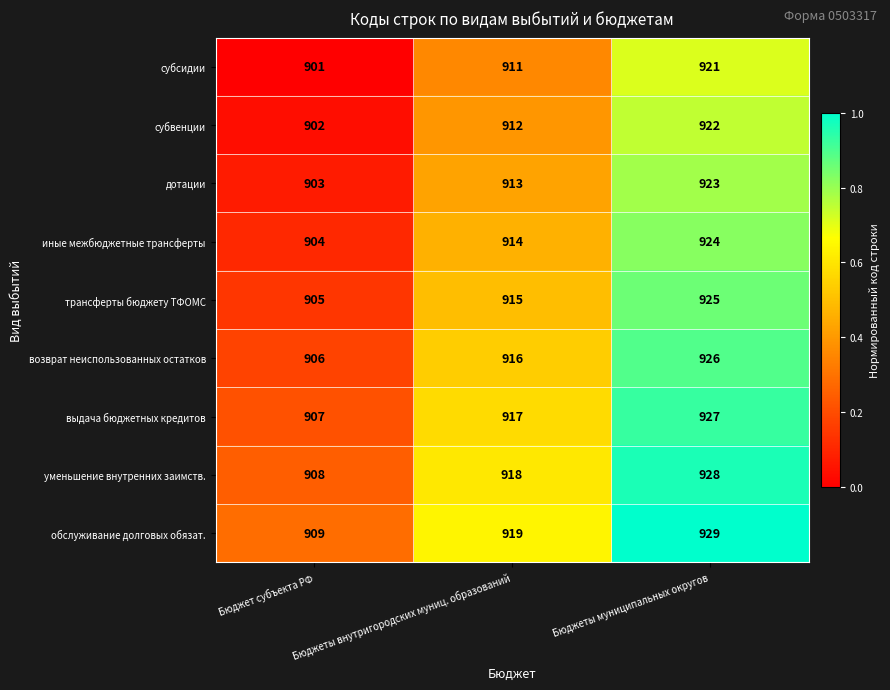

What is the minimum value for субвенции?

902